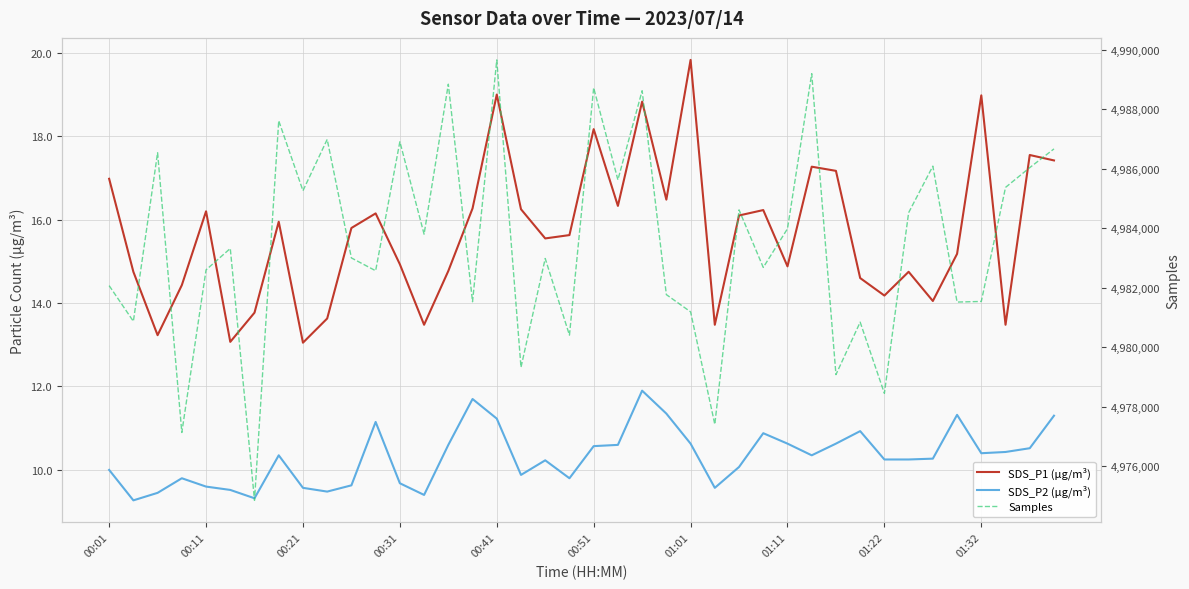

Which series has the largest total across all categories?

Samples